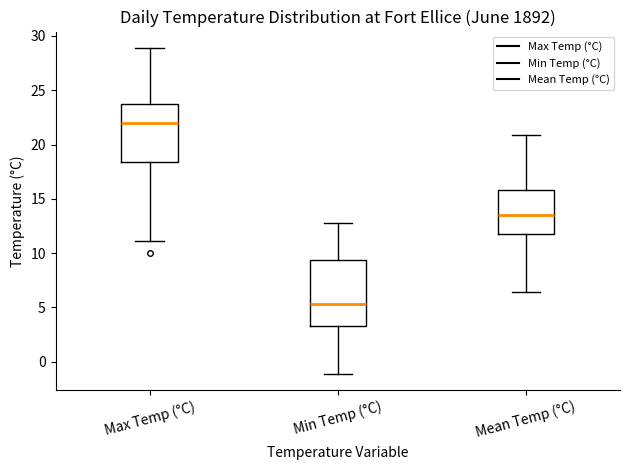

Where does the lower whisker of the box for Max Temp (°C) end on the y-axis? The values are not printed on the chart, so give them approximately, as read against the axis.

11.0